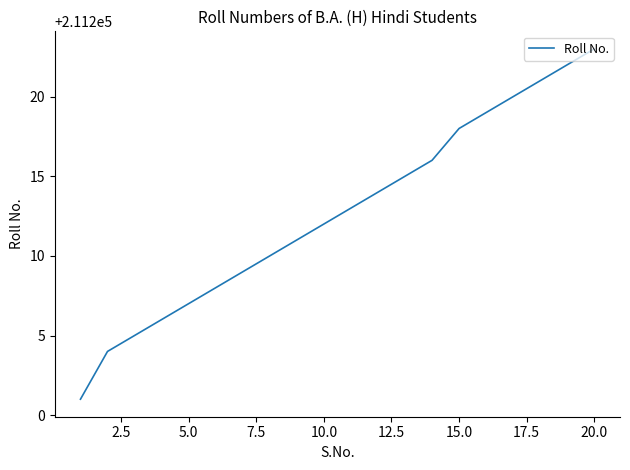

What is the greatest value displayed?

211223